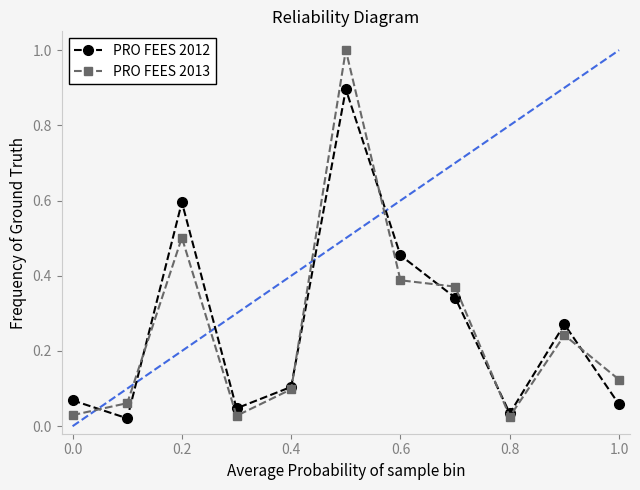

What is the maximum value shown in the chart?

1.0